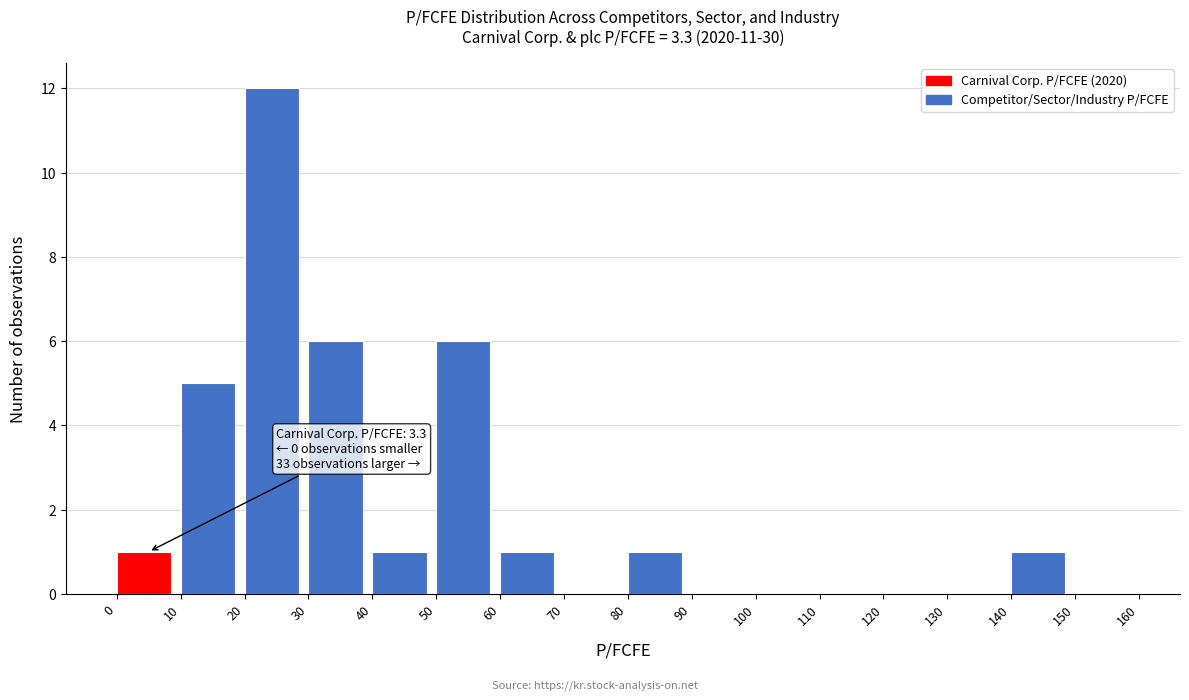

Over which range of the x-axis is the bar tallest?

20 to 30